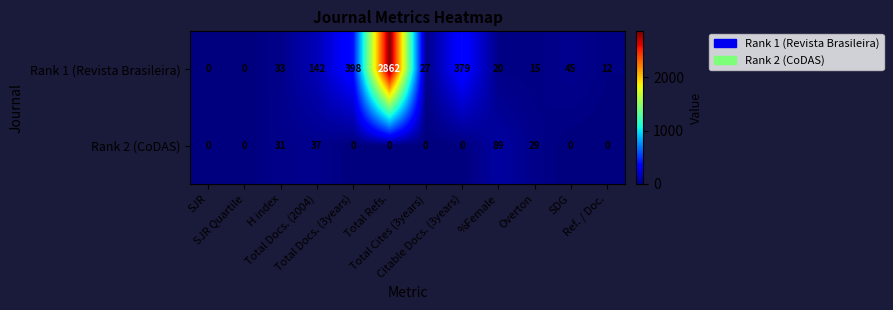

List the series in order of their peak value, highest first.

Rank 1 (Revista Brasileira), Rank 2 (CoDAS)